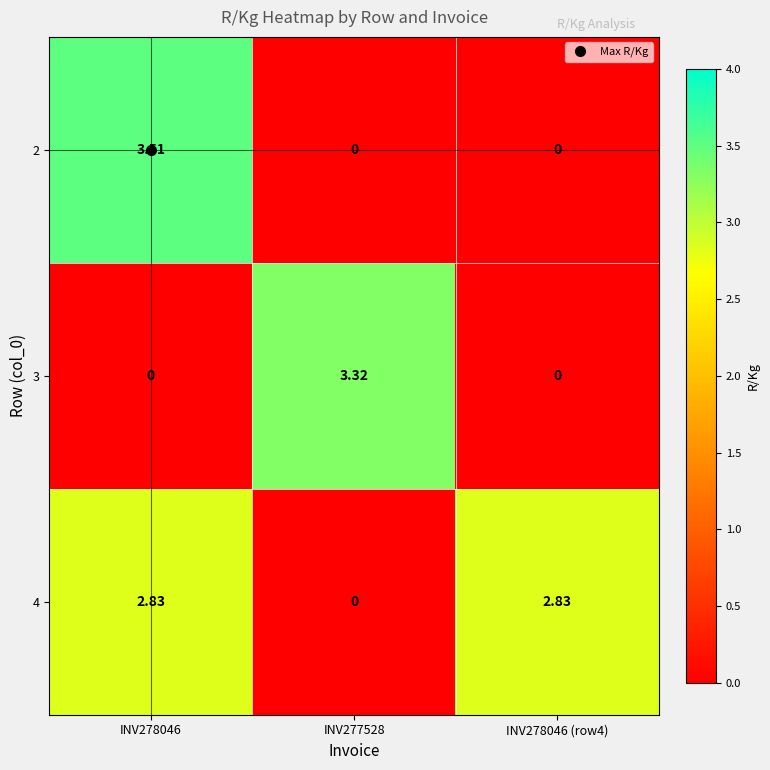

At which category is the sum across all series the highest?

INV278046